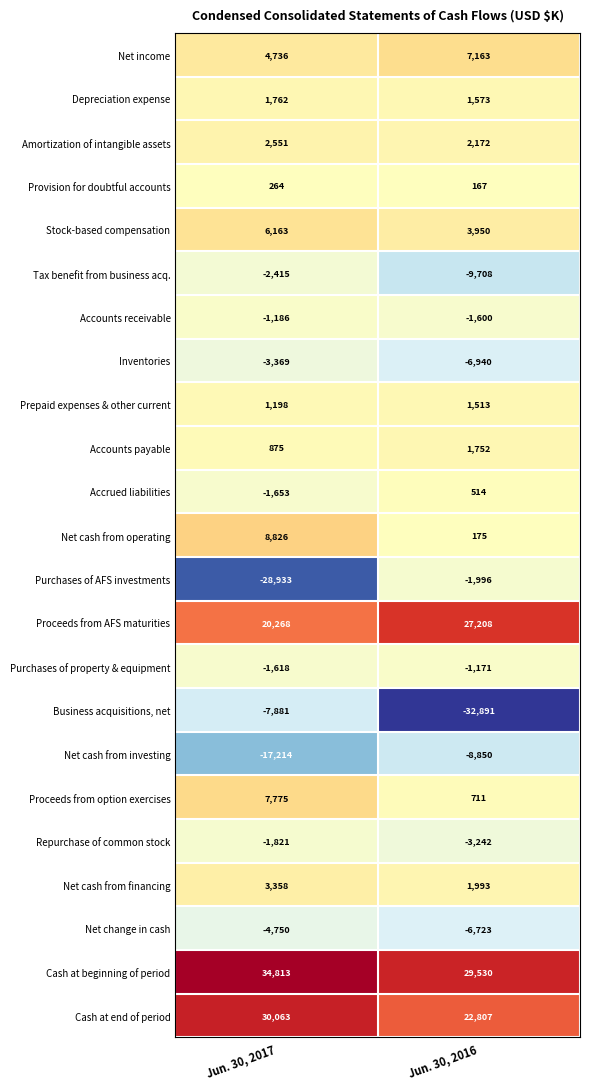

Which series has the largest total across all categories?

Cash at beginning of period